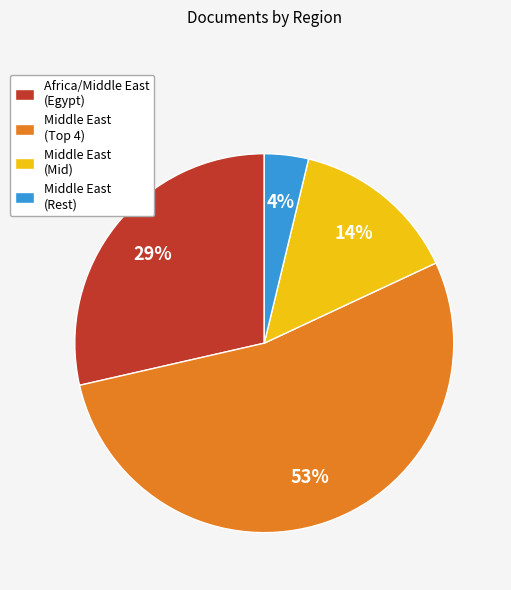

How many slices are in this pie chart?

4